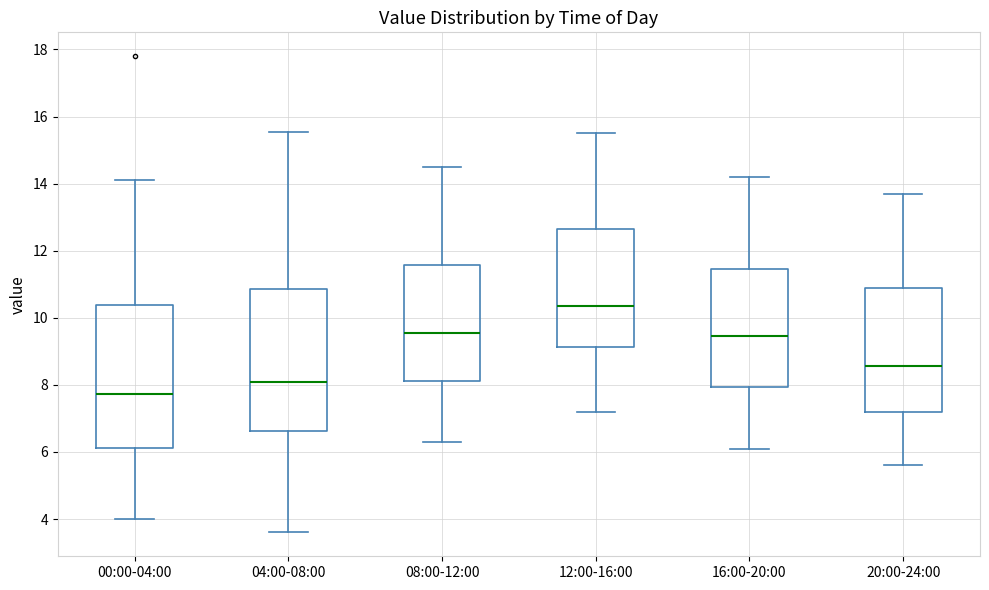

Where is the lower edge of the box for 00:00-04:00 on the y-axis? The values are not printed on the chart, so give them approximately, as read against the axis.

6.2